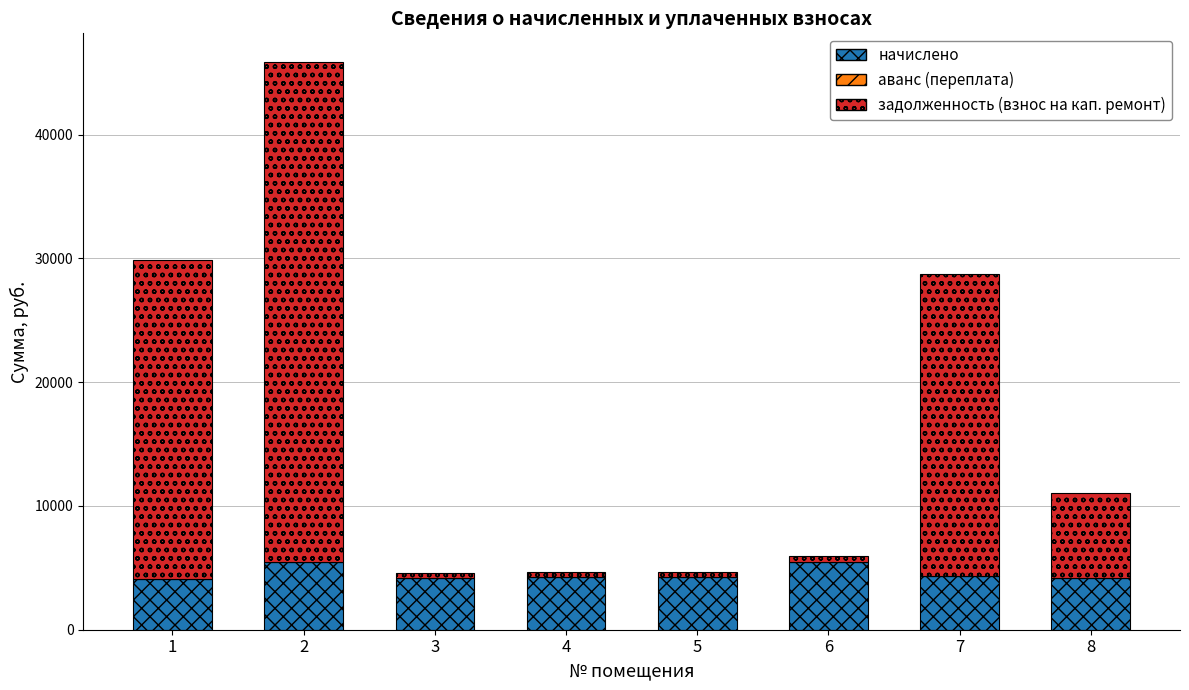

What is the difference between the maximum and second lowest values in the начислено series?

1329.7